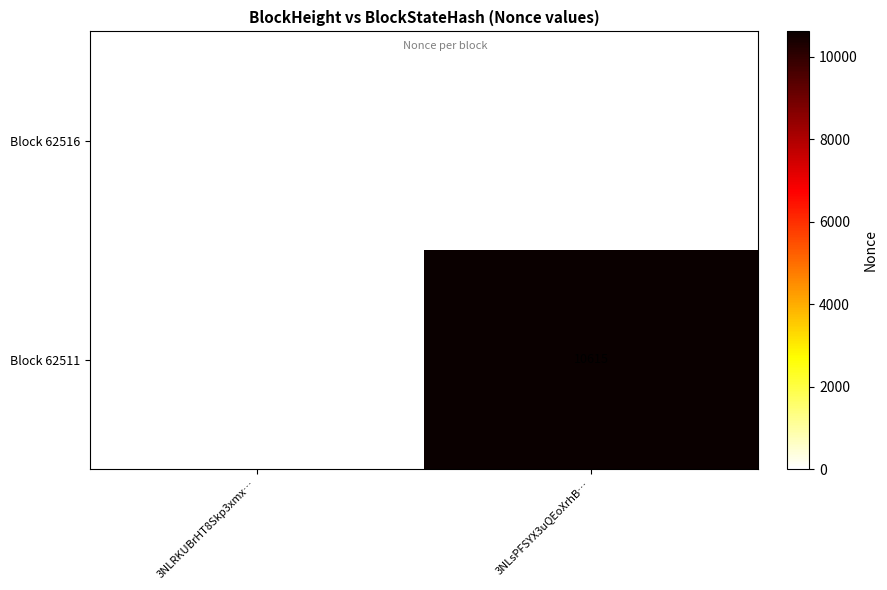

Which series has the largest total across all categories?

Block 62511